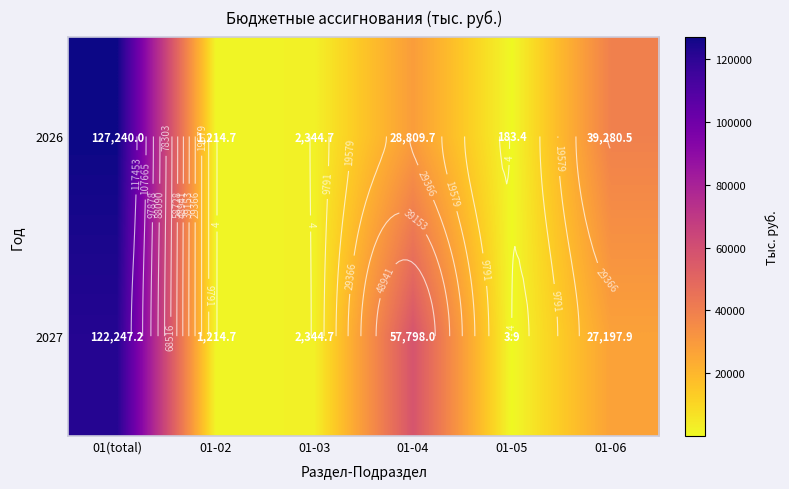

How many data points in 2026 are above 28809?

3